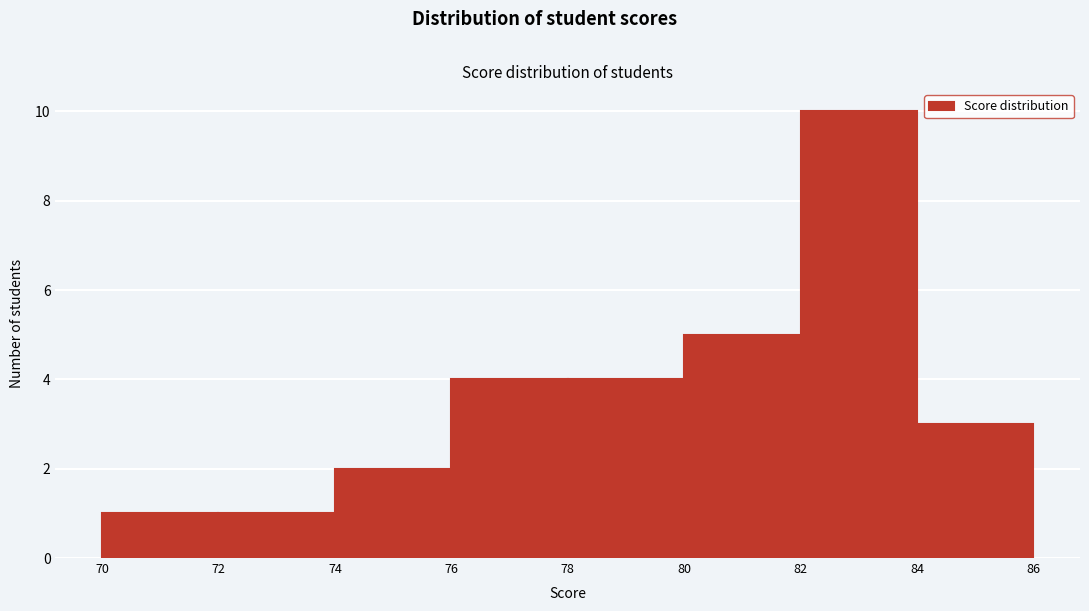

Reading left to right, transcribe this chart: for each bar, give the range it covers on the x-axis and its height. The values are not printed on the chart, so give them approximately, as read against the axis.

70 to 72: 1
72 to 74: 1
74 to 76: 2
76 to 78: 4
78 to 80: 4
80 to 82: 5
82 to 84: 10
84 to 86: 3